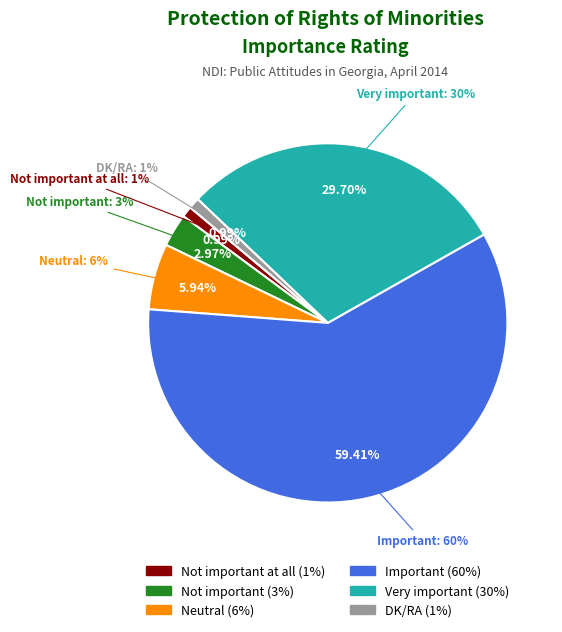

What is the smallest slice in the pie chart?

Not important at all